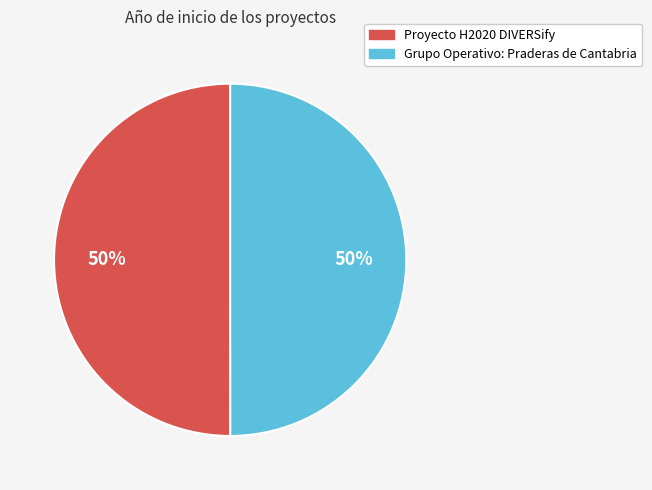

What percentage is the Grupo Operativo: Praderas de Cantabria slice, to the nearest percent?

50%